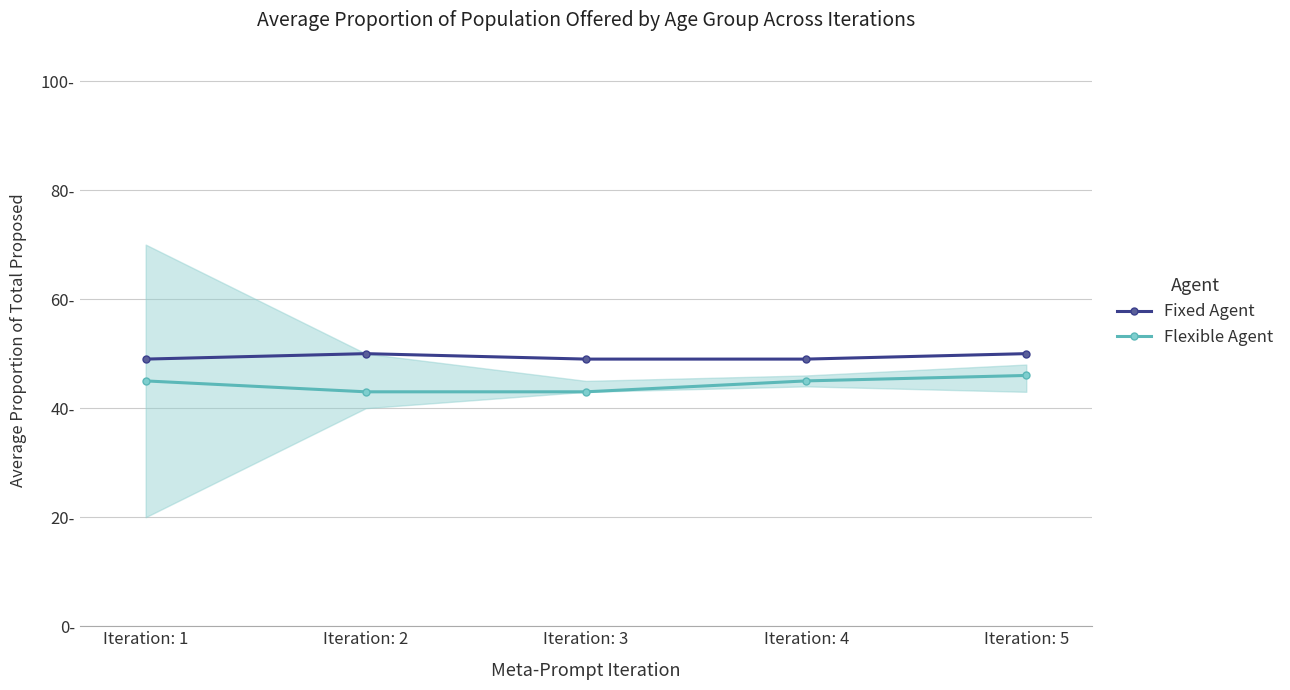

Which series has the largest total across all categories?

Fixed Agent